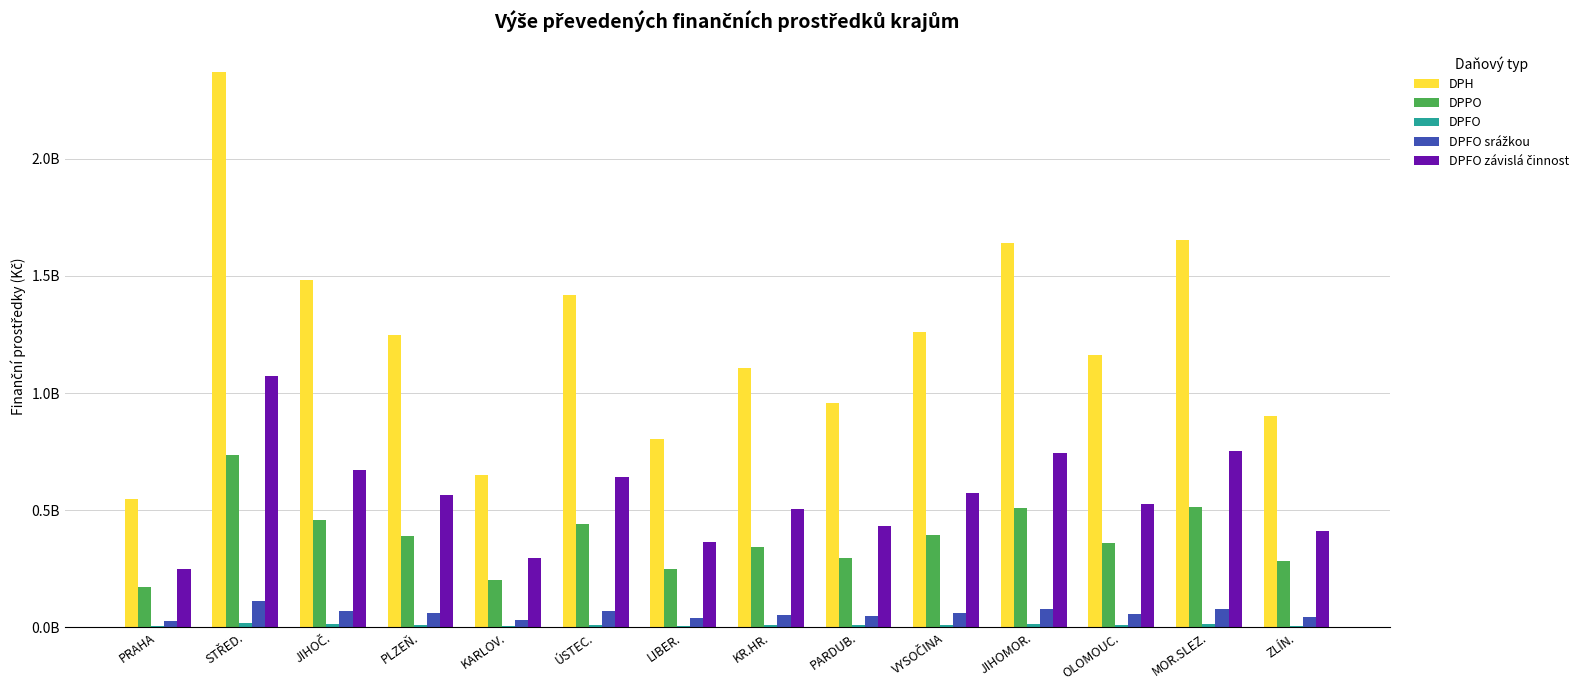

Are the bars grouped side by side (vs. stacked)?

Yes